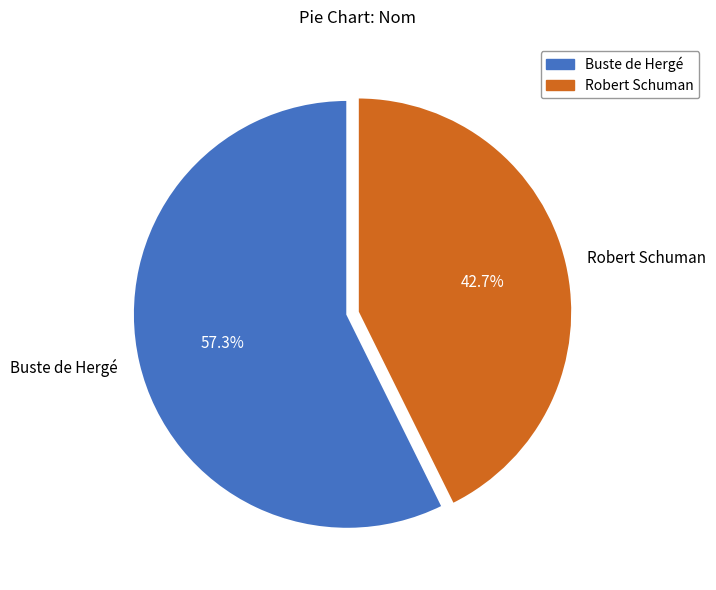

What is the smallest slice in the pie chart?

Robert Schuman